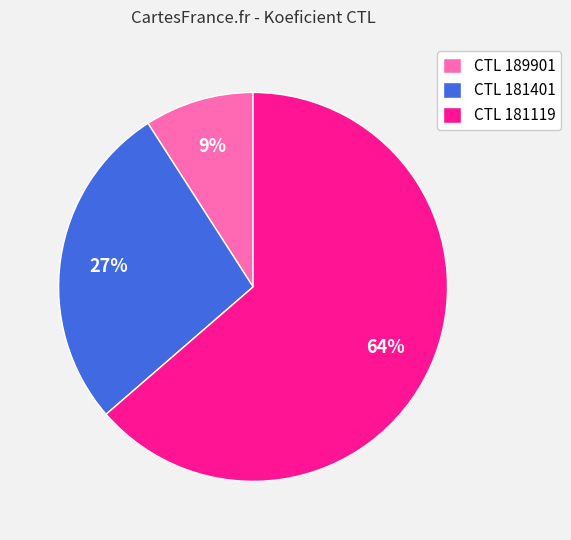

Count the number of slices in the pie.

3